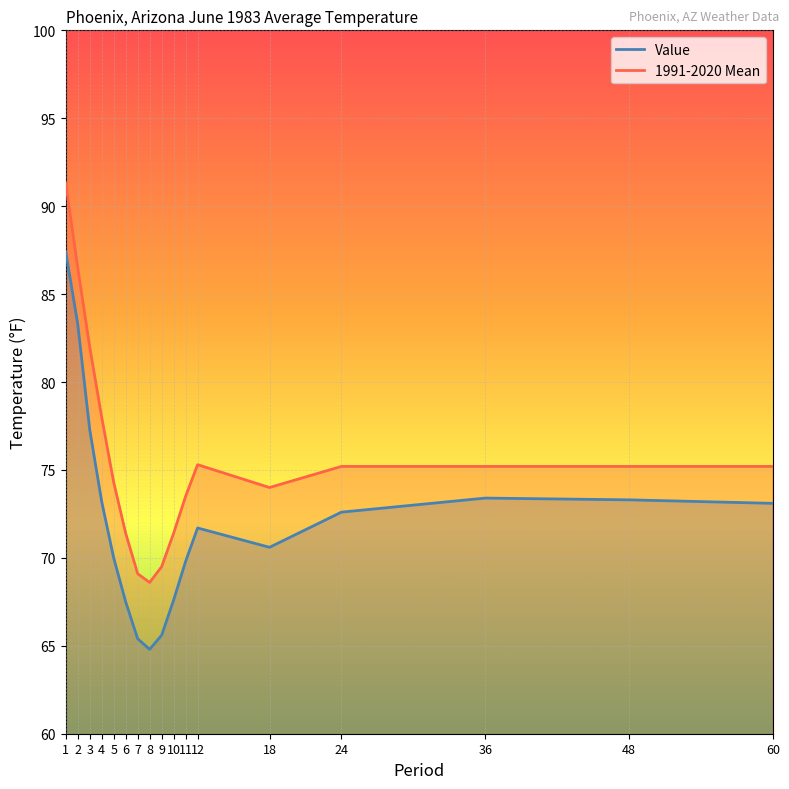

How many lines are shown in the chart?

2